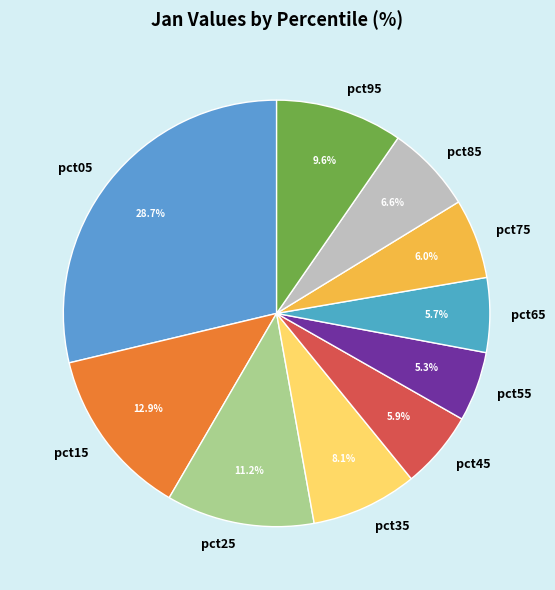

To the nearest percent, what is the difference between the largest and smallest slice percentages?

23%